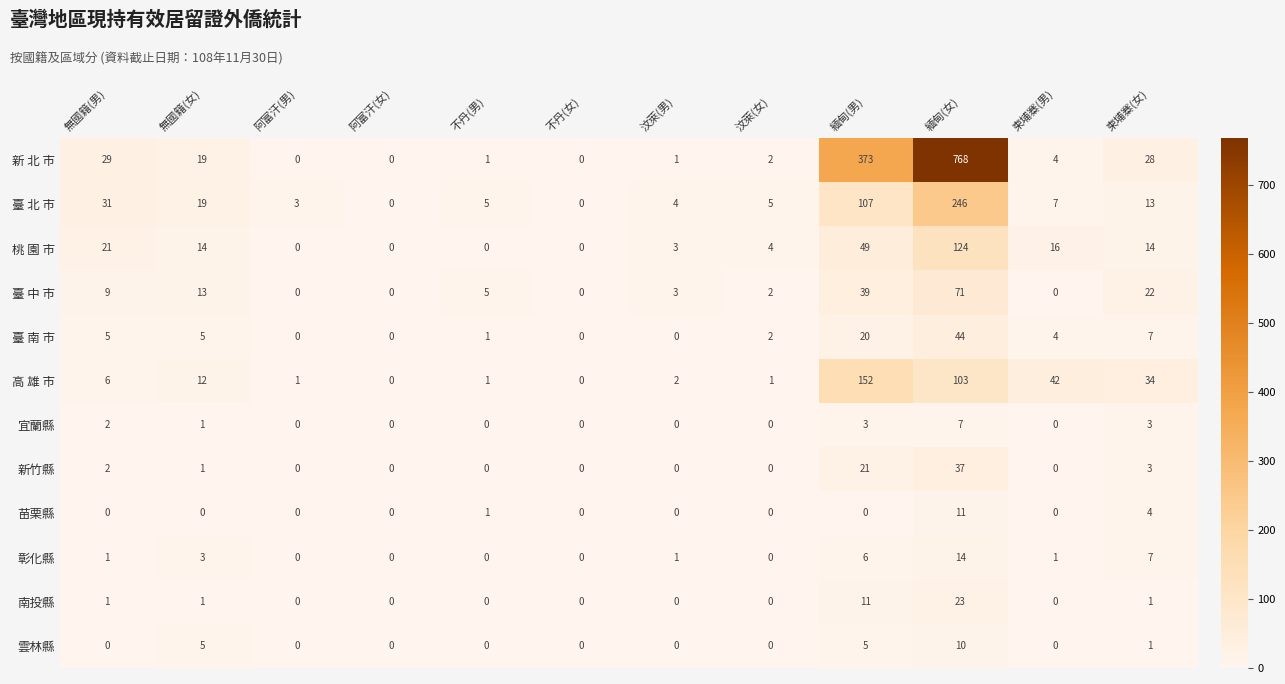

The value of 雲林縣 at 緬甸(女) is 16. True or false?

False